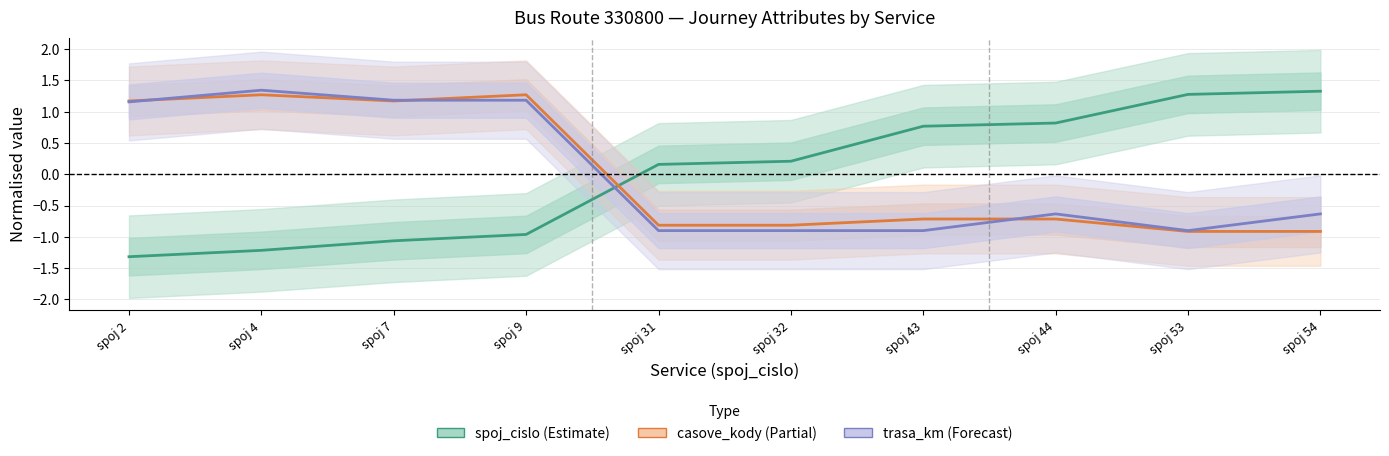

Between spoj 7 and spoj 32, which series saw the biggest shift?

trasa_km (Forecast)